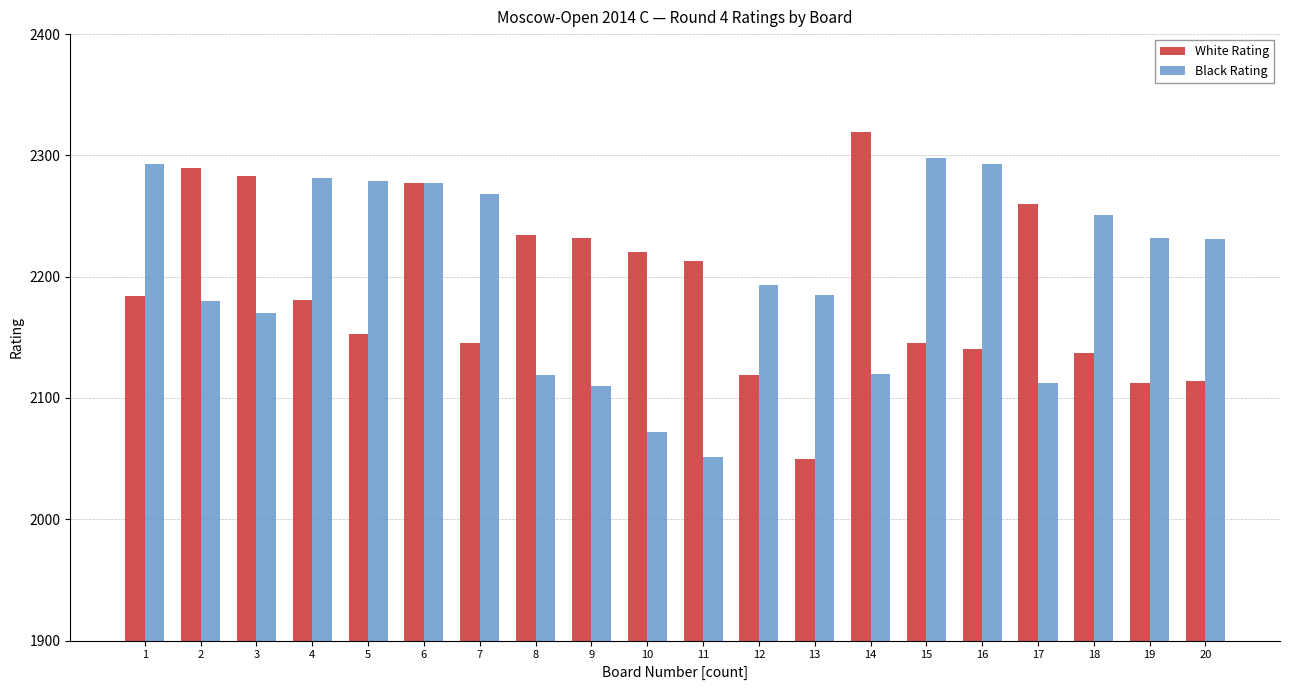

What is the highest value of the White Rating series?

2319